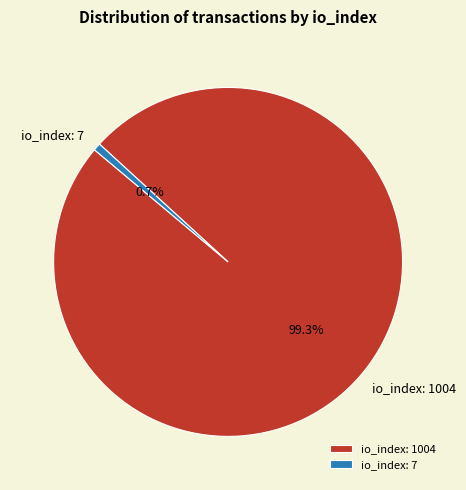

To the nearest percent, what percentage of the pie is io_index: 1004?

99%